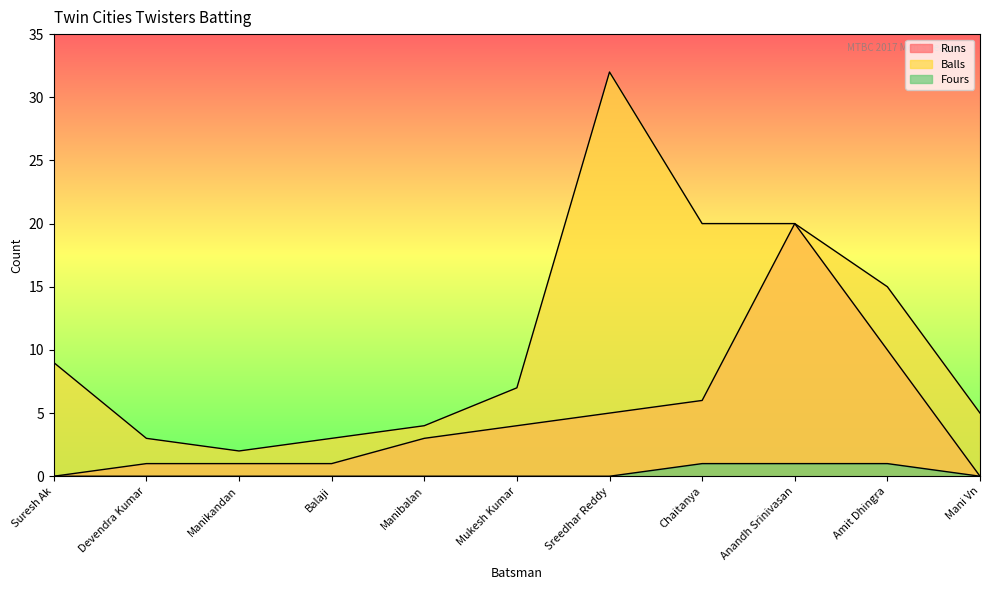

True or false: Fours and Balls intersect in this chart.

False